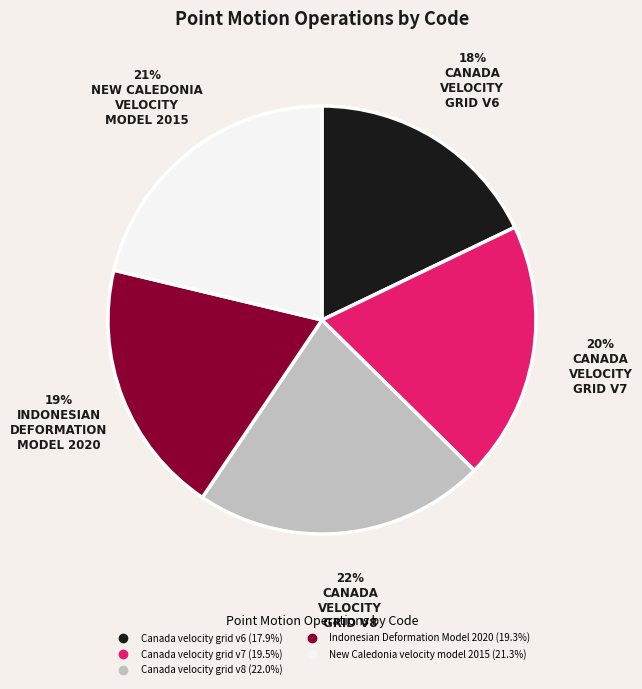

Is there any slice that represents more than half of the pie?

No